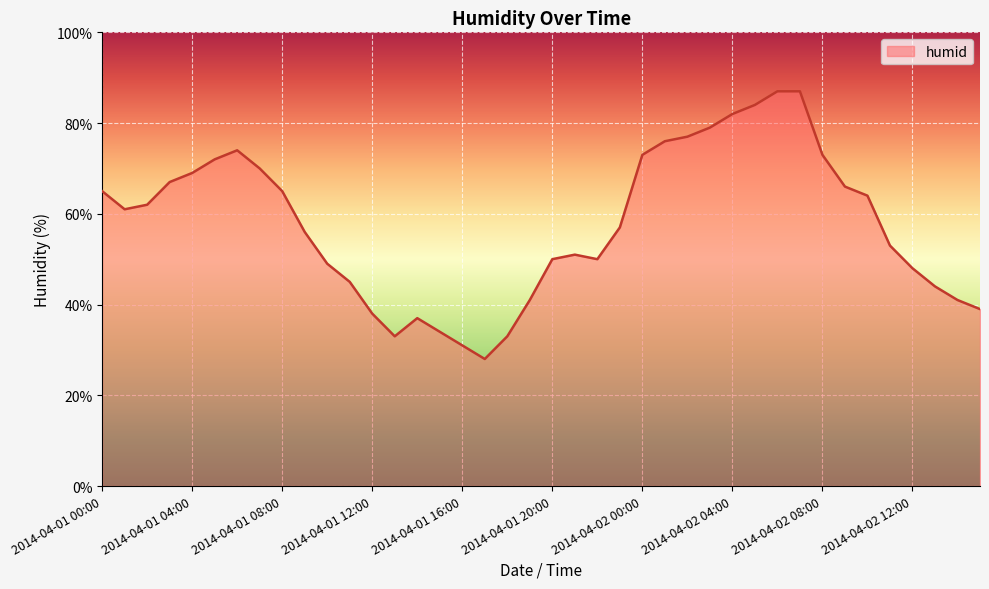

How many lines are shown in the chart?

1